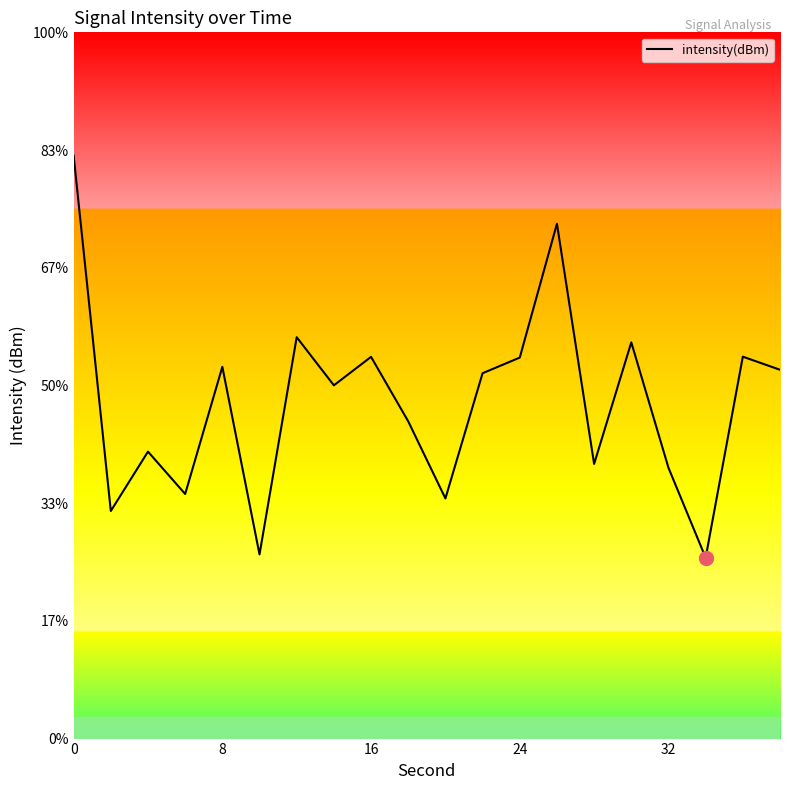

Is this an area chart (filled region under the line)?

No